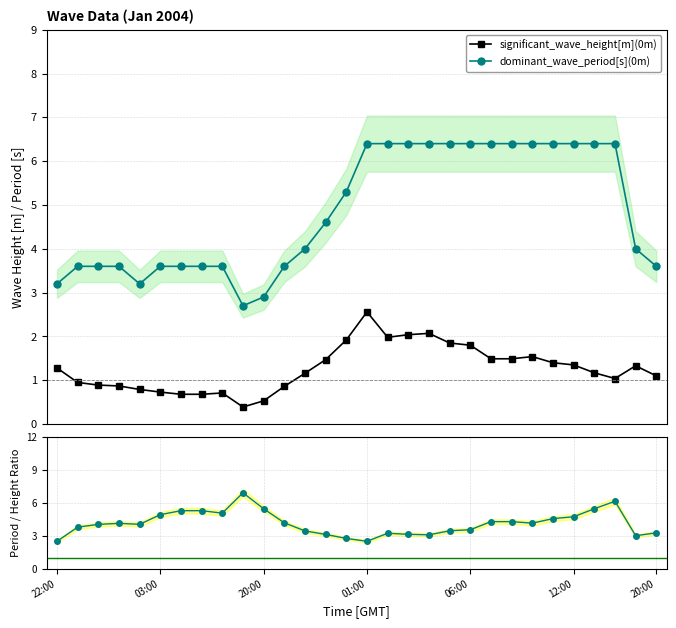

List the series in order of their overall mean, lowest first.

significant_wave_height[m](0m), Period / Height Ratio, dominant_wave_period[s](0m)